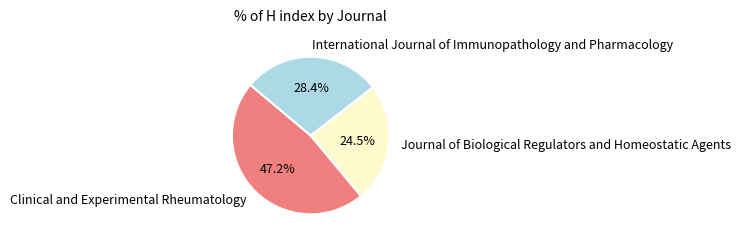

Rank the categories by value from lowest to highest.

Journal of Biological Regulators and Homeostatic Agents, International Journal of Immunopathology and Pharmacology, Clinical and Experimental Rheumatology